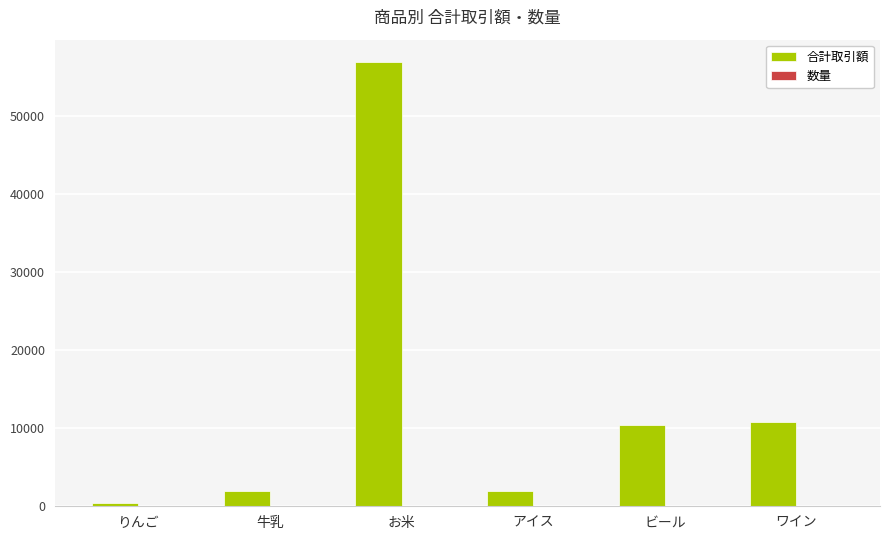

At which label is 合計取引額 closest to 28725?

ワイン